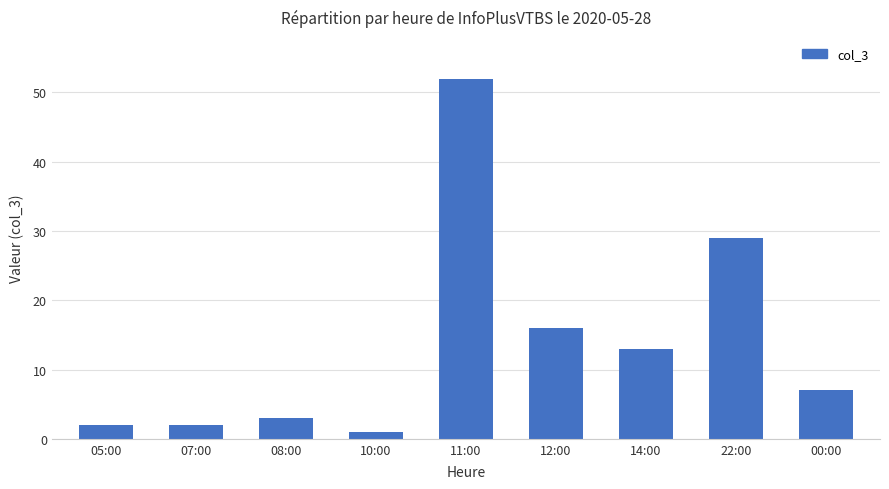

What is the sum of all values?

125